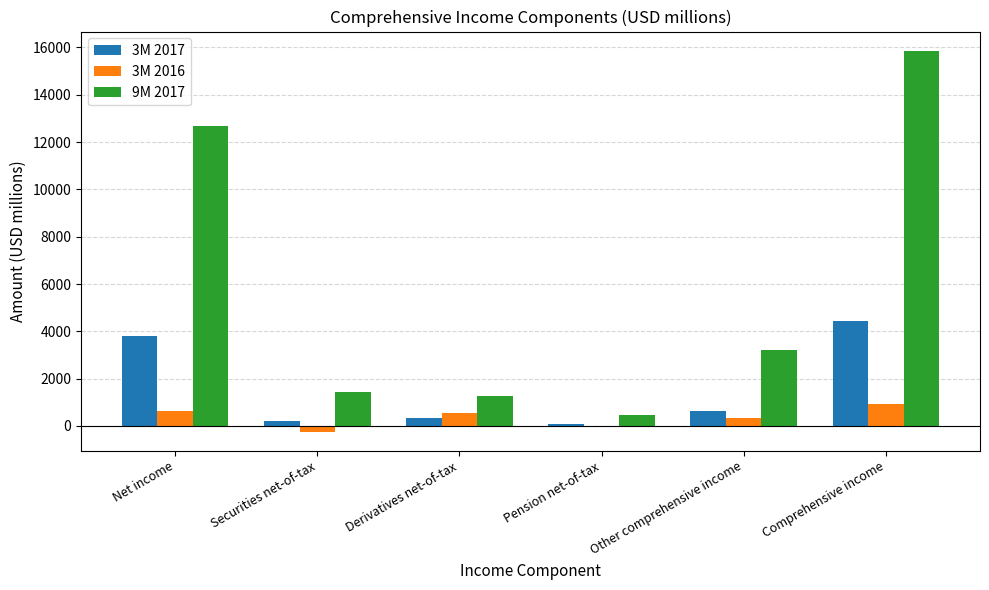

Reading right to left, transcribe all the data shown in this chart.

3M 2017: Comprehensive income=4455	Other comprehensive income=640	Pension net-of-tax=79	Derivatives net-of-tax=350	Securities net-of-tax=211	Net income=3815
3M 2016: Comprehensive income=946	Other comprehensive income=318	Pension net-of-tax=16	Derivatives net-of-tax=537	Securities net-of-tax=-235	Net income=628
9M 2017: Comprehensive income=15868	Other comprehensive income=3194	Pension net-of-tax=465	Derivatives net-of-tax=1275	Securities net-of-tax=1454	Net income=12674